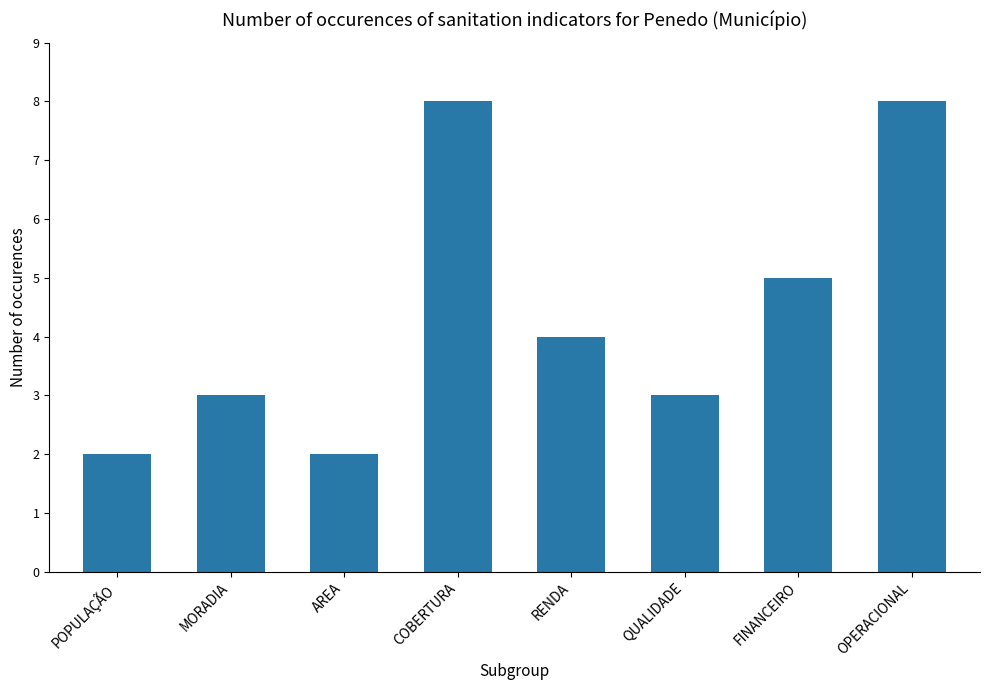

Between FINANCEIRO and COBERTURA, which is larger?

COBERTURA